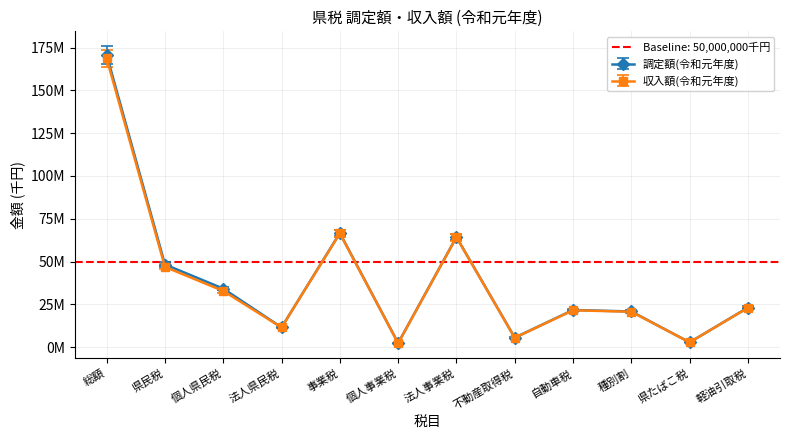

Reading left to right, extract all data points from this chart.

調定額(令和元年度): 総額=170725498	県民税=48268857	個人県民税=34175531	法人県民税=11508304	事業税=66665511	個人事業税=2348409	法人事業税=64317102	不動産取得税=5539015	自動車税=21673301	種別割=20819550	県たばこ税=2779537	軽油引取税=23104279
収入額(令和元年度): 総額=168715188	県民税=46880669	個人県民税=32822066	法人県民税=11473581	事業税=66453217	個人事業税=2258645	法人事業税=64194572	不動産取得税=5419541	自動車税=21518101	種別割=20664350	県たばこ税=2779547	軽油引取税=22969186